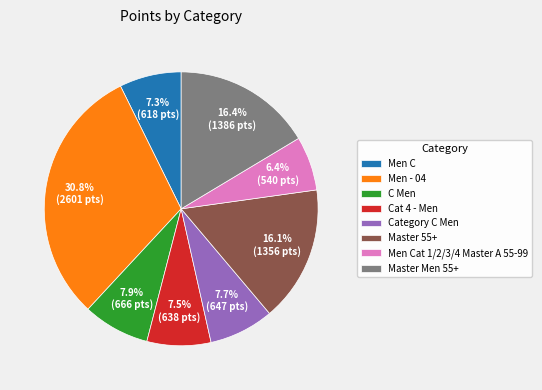

Which category has the smallest portion of the pie?

Men Cat 1/2/3/4 Master A 55-99